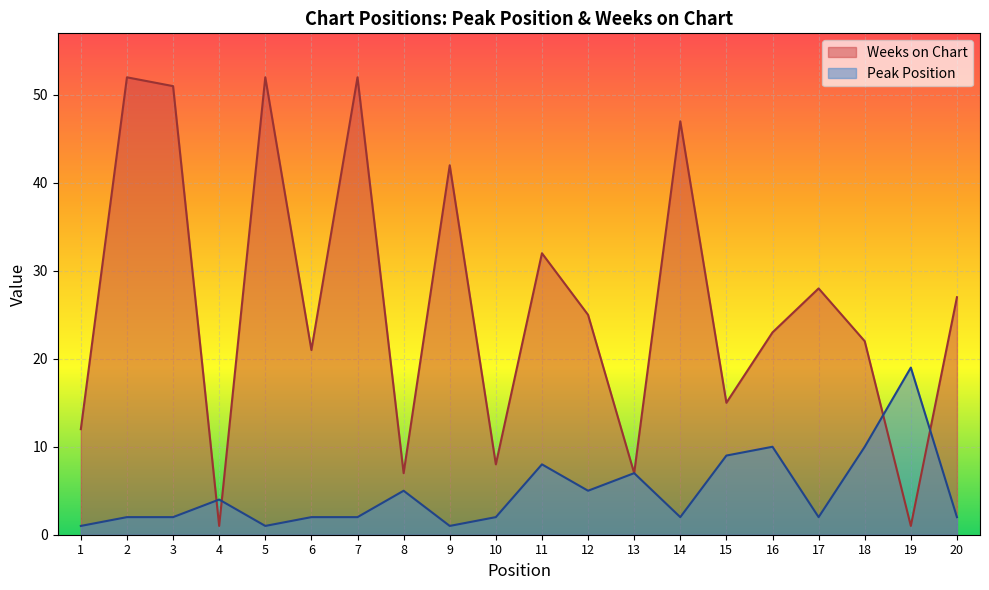

Which series has the largest total across all categories?

Weeks on Chart